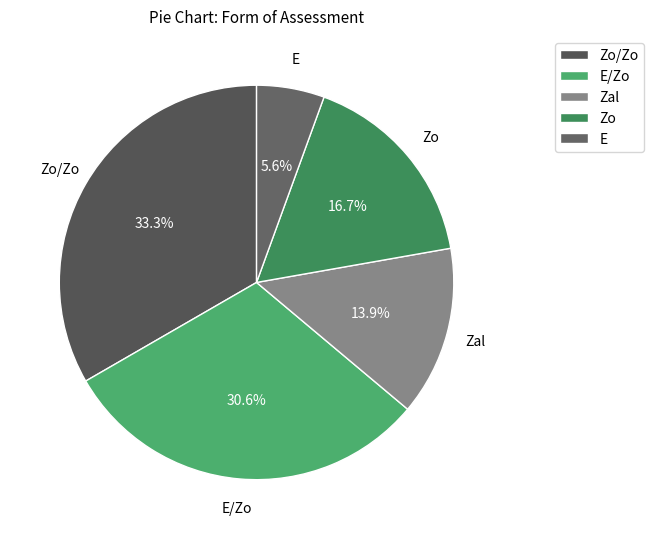

Which slice is the largest?

Zo/Zo